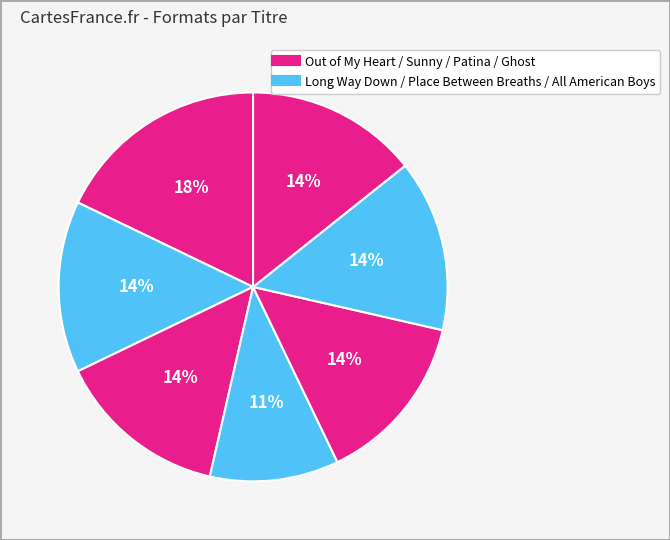

Count the number of slices in the pie.

7